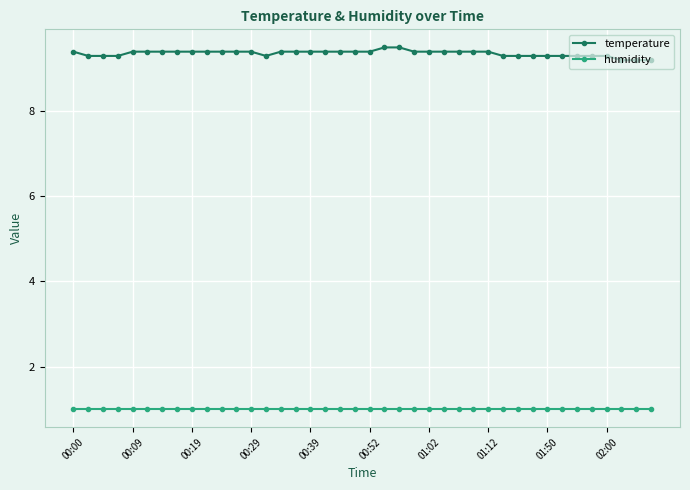

True or false: humidity and temperature intersect in this chart.

False